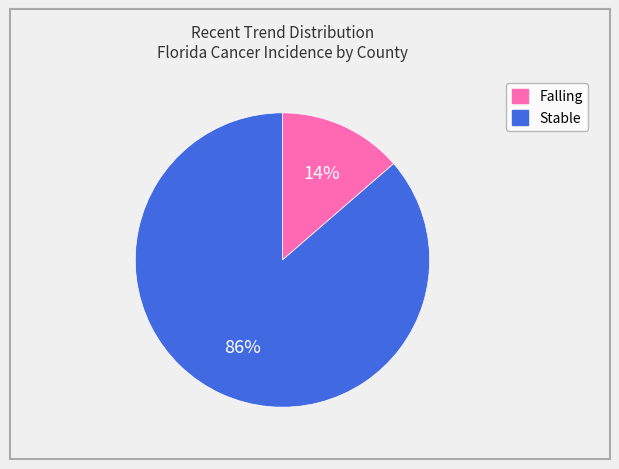

Is there a majority slice in this chart?

Yes